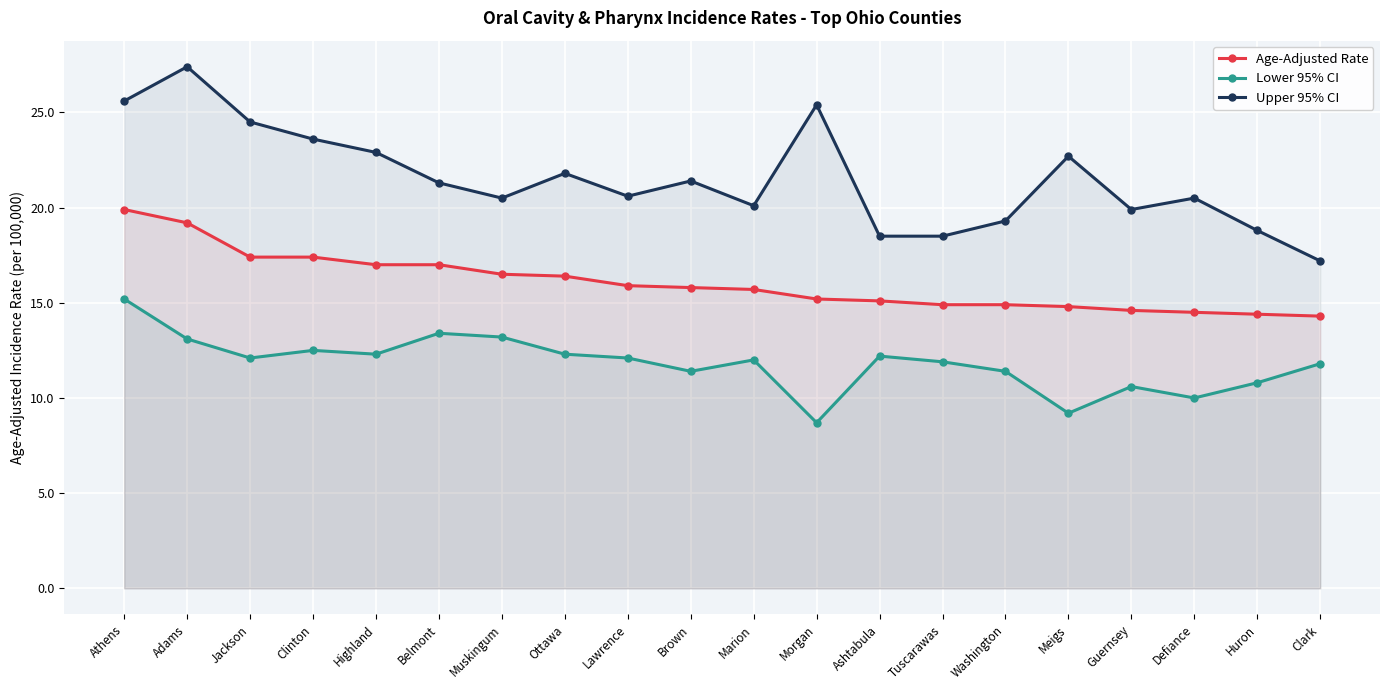

How many interior local peaks does the Upper 95% CI series have?

6